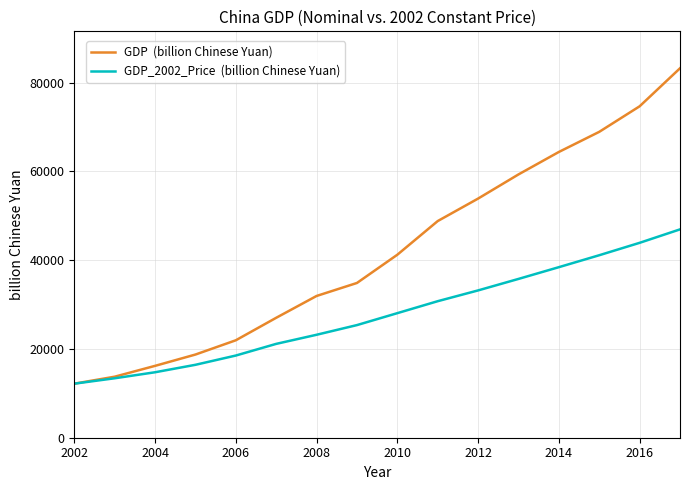

What is the smallest value displayed?

12171.7